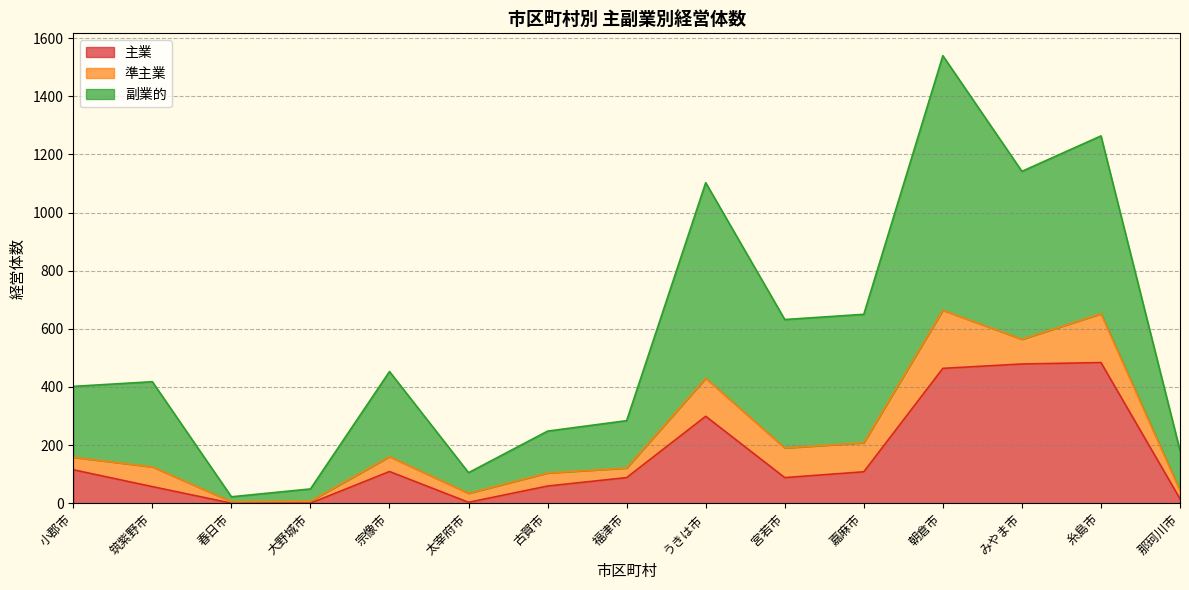

True or false: 主業 has a value of 0 at 大野城市.

True